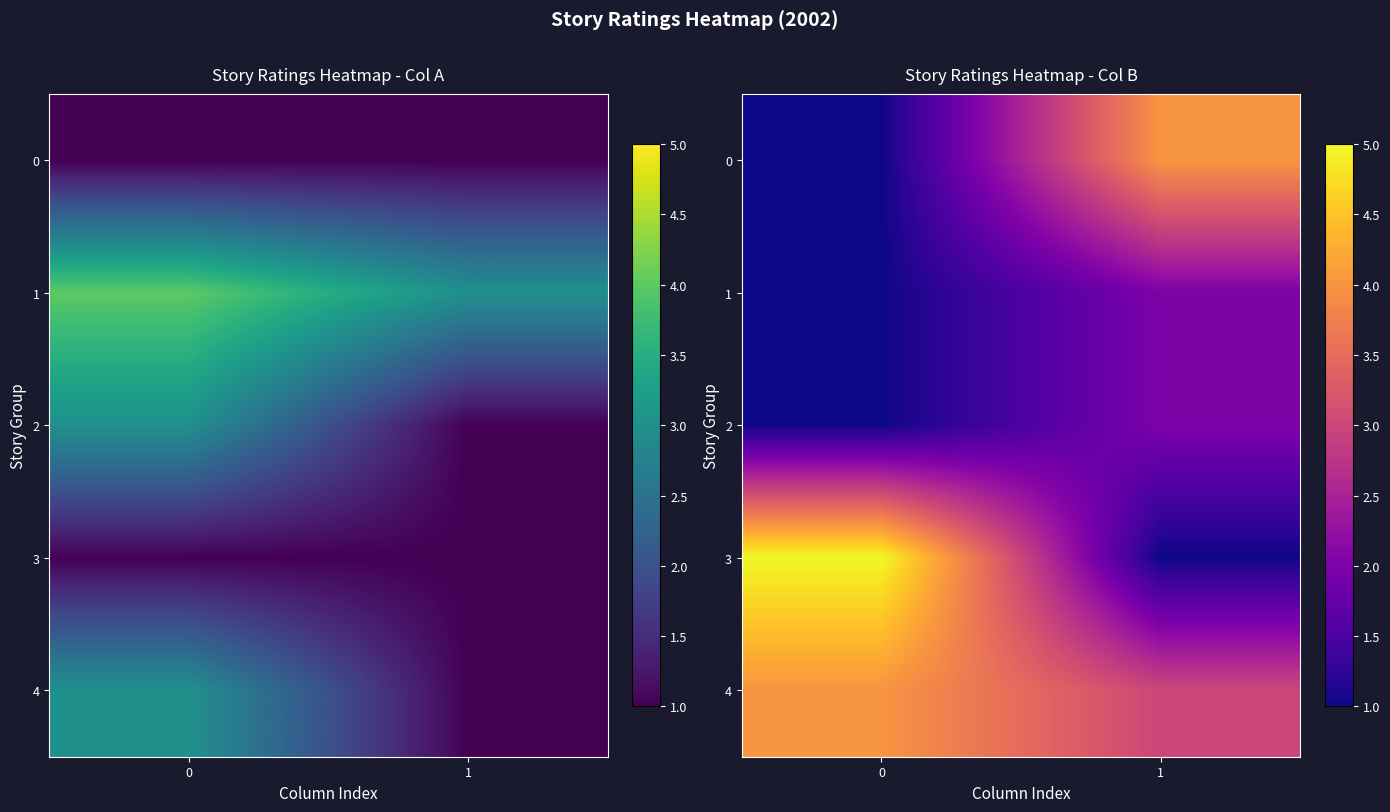

Which series has the largest total across all categories?

4